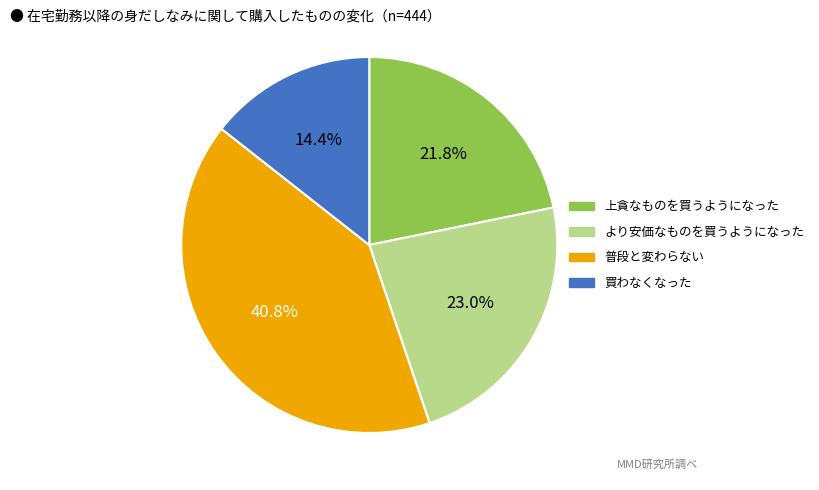

Does any single category account for the majority?

No